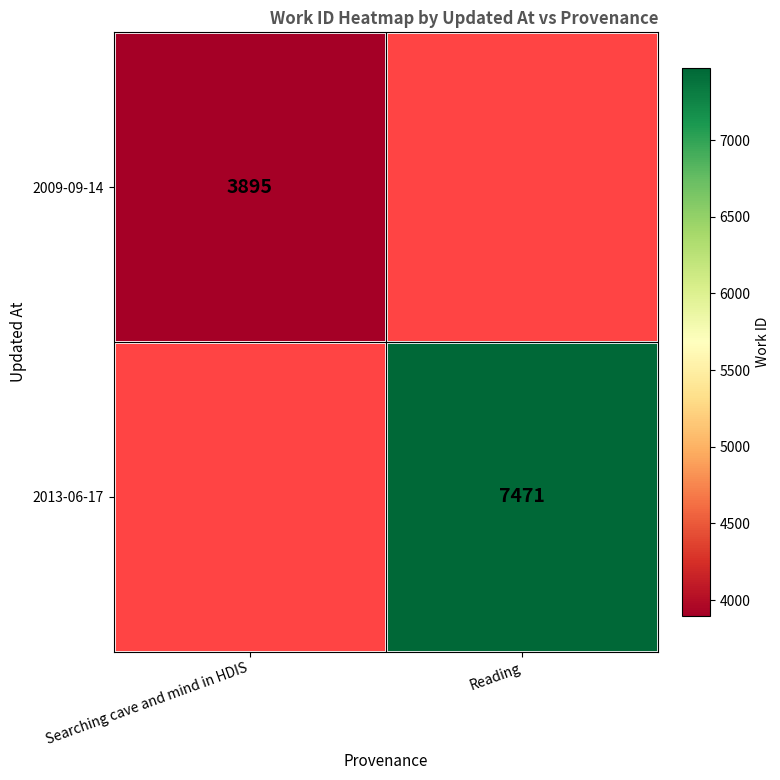

Is the value of 2013-06-17 at Reading greater than the value of 2009-09-14 at Searching cave and mind in HDIS?

Yes